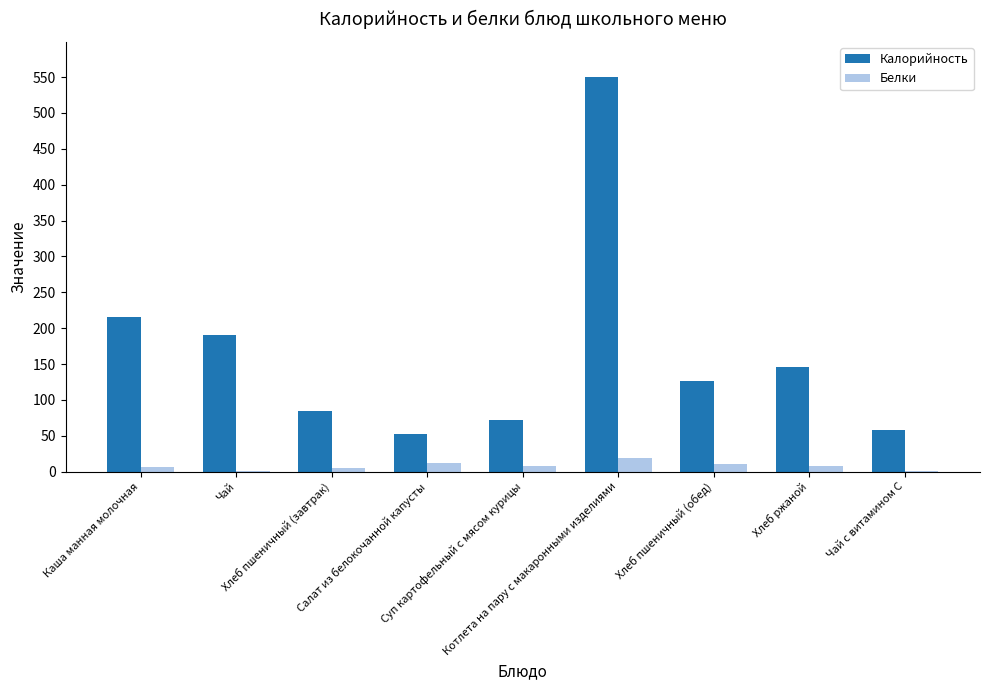

Which series has the largest total across all categories?

Калорийность